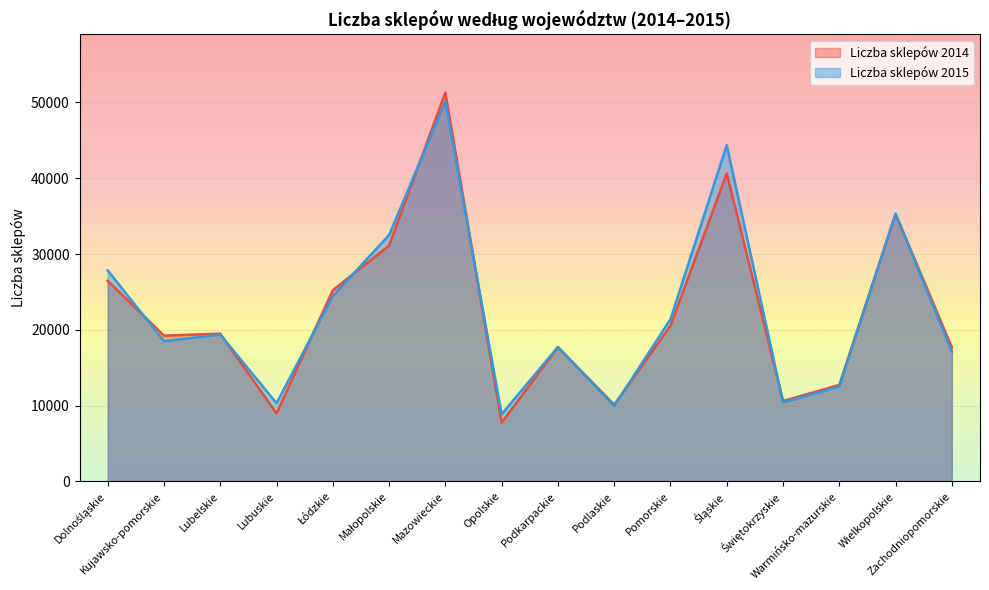

At which category does the chart reach its minimum across all series?

Opolskie